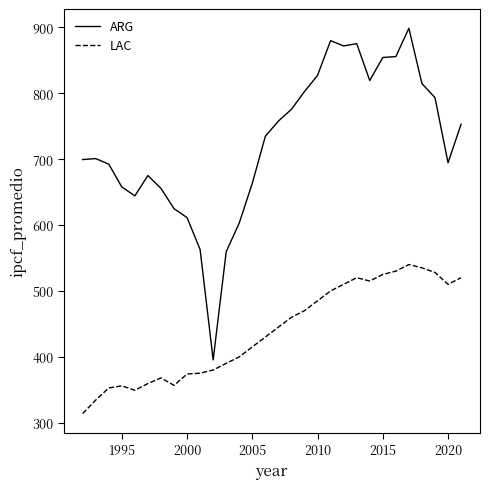

What is the minimum value for LAC?

313.8